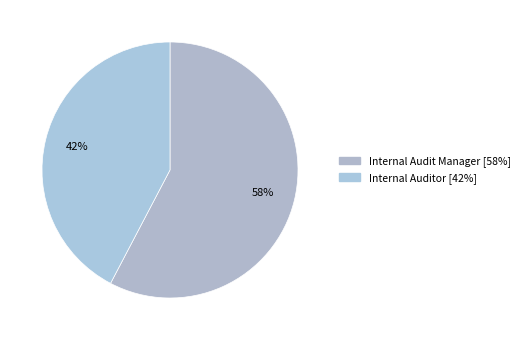

How many slices are in this pie chart?

2